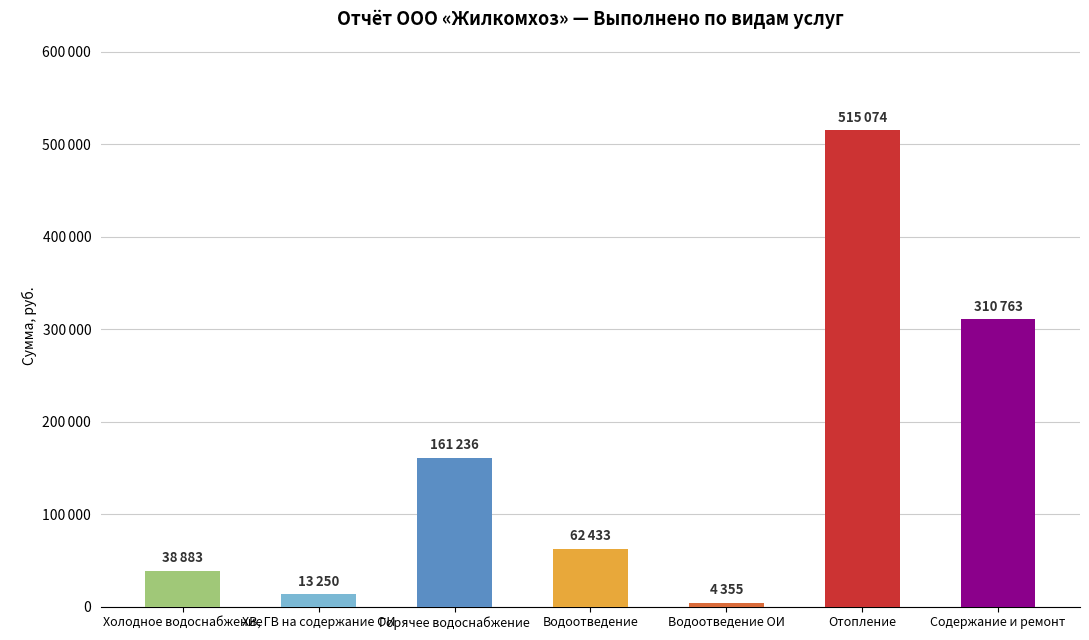

What is the greatest value displayed?

515074